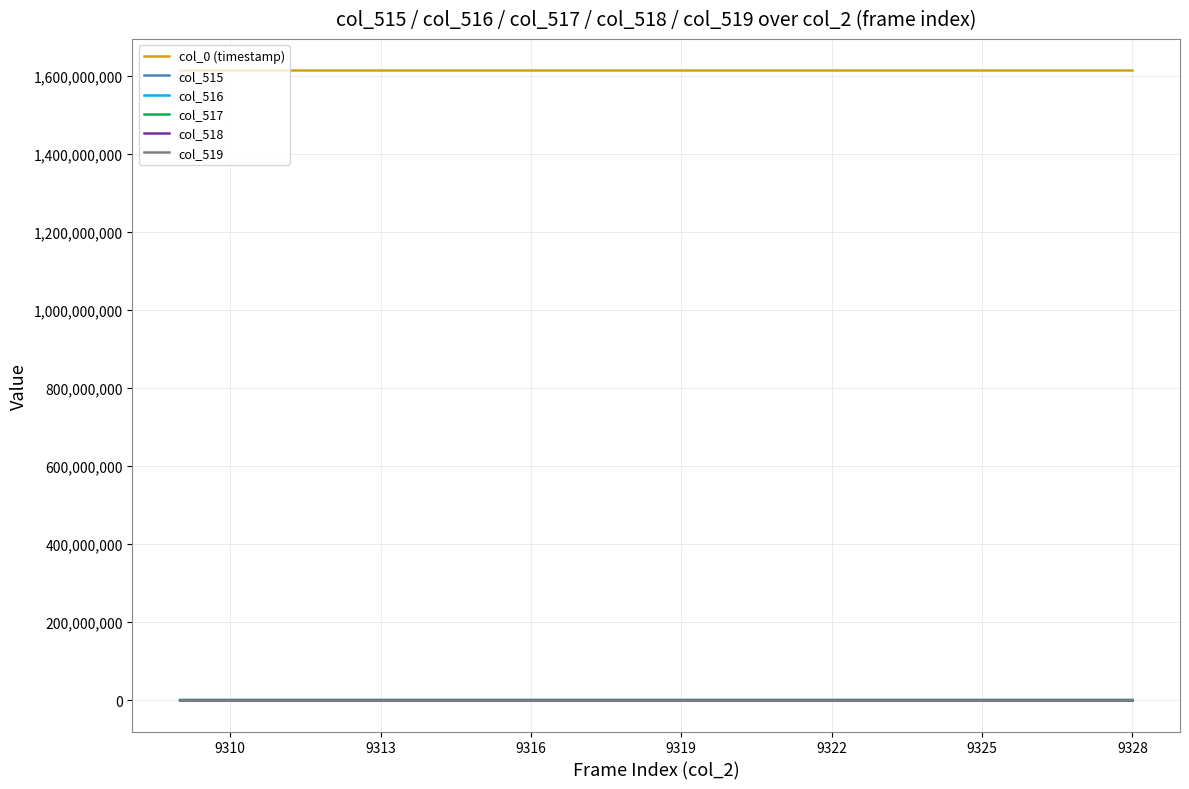

What are all the series names shown in the legend?

col_0 (timestamp), col_515, col_516, col_517, col_518, col_519